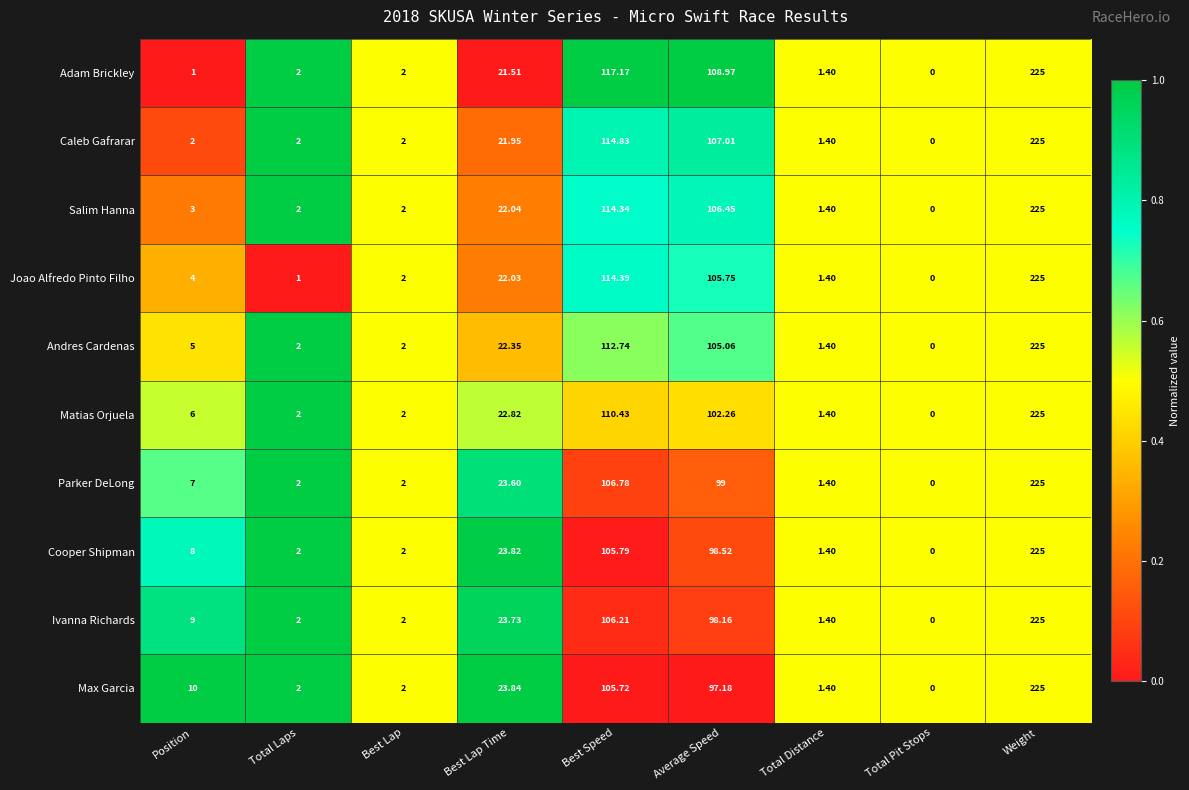

Which category has the highest value in the Cooper Shipman series?

Weight